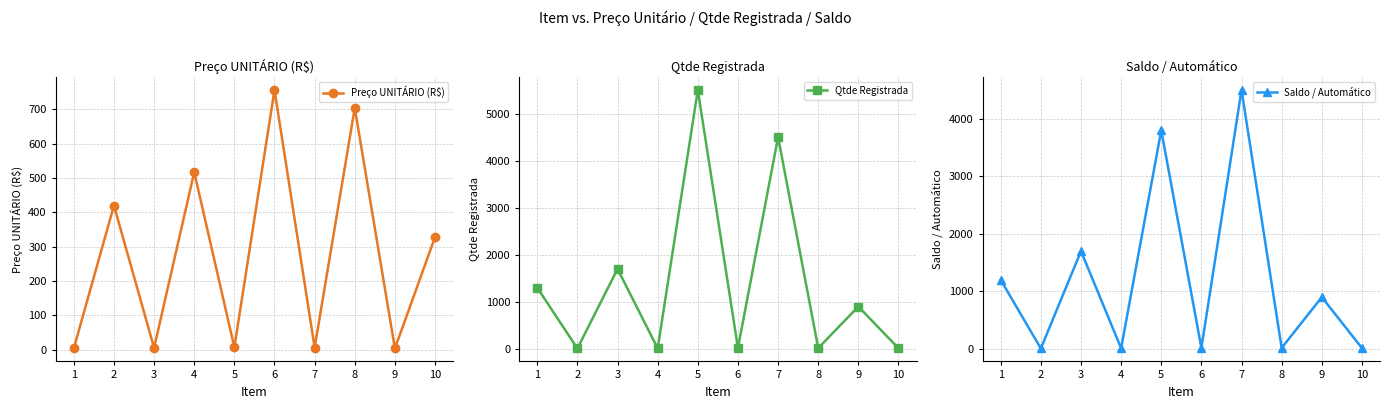

Where is the first local maximum for Preço UNITÁRIO (R$)?

2